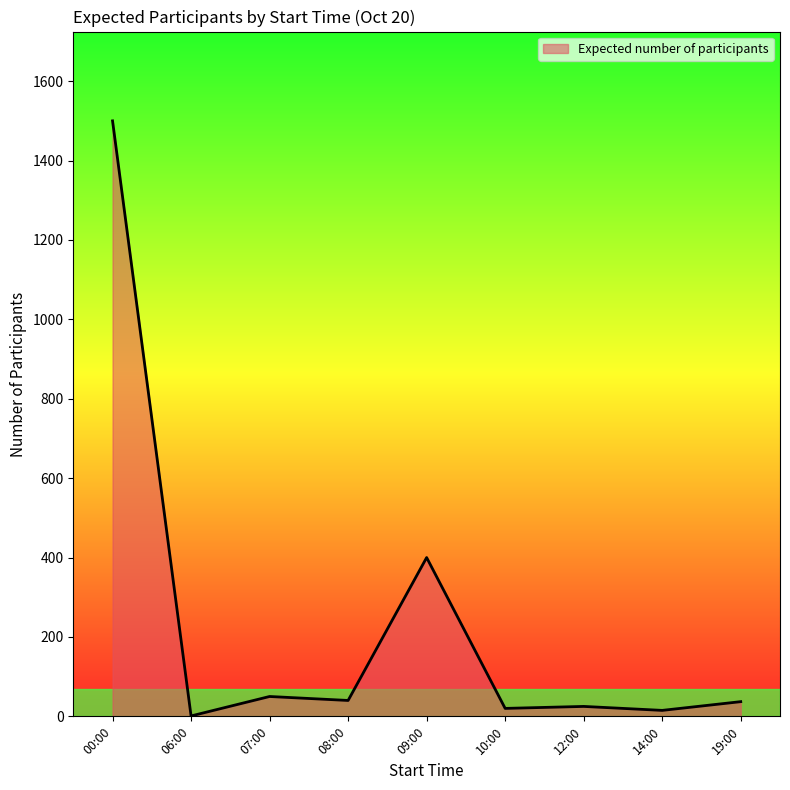

Which category has the highest value across all series?

00:00